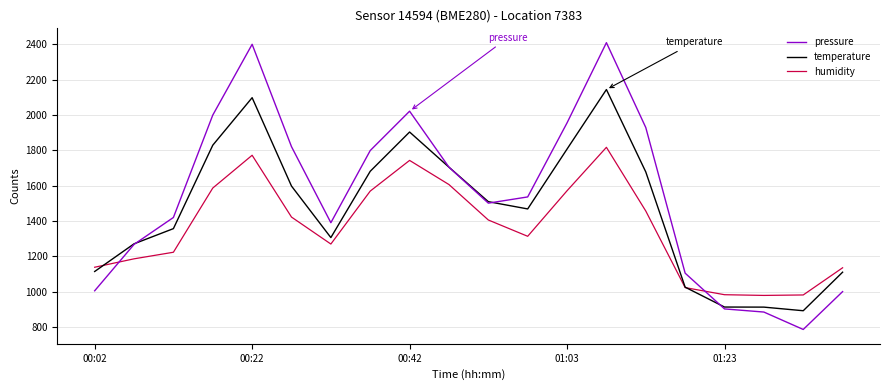

How many lines are shown in the chart?

3